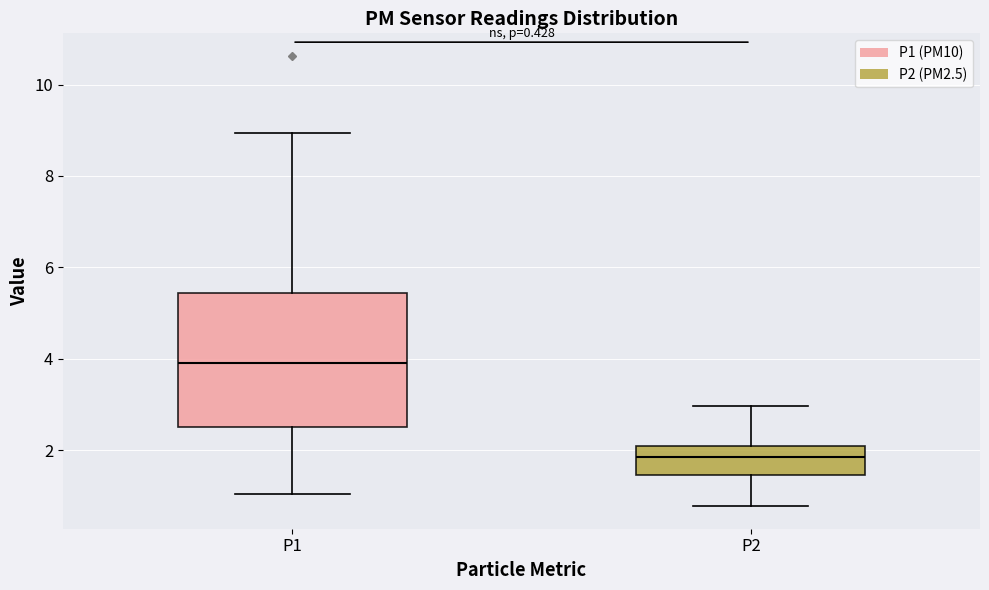

Comparing the boxes themselves (not the whiskers), which one is the tallest?

P1